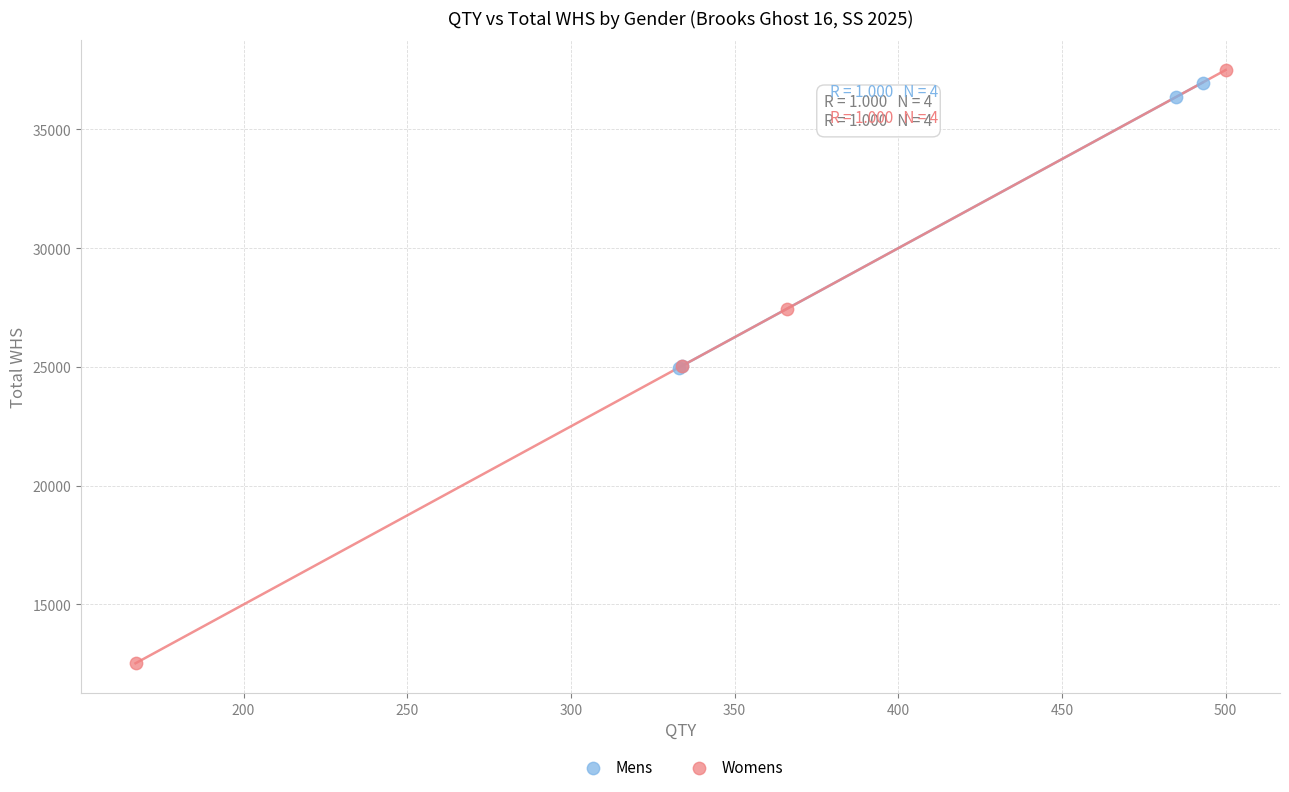

What are all the series names shown in the legend?

Mens, Womens